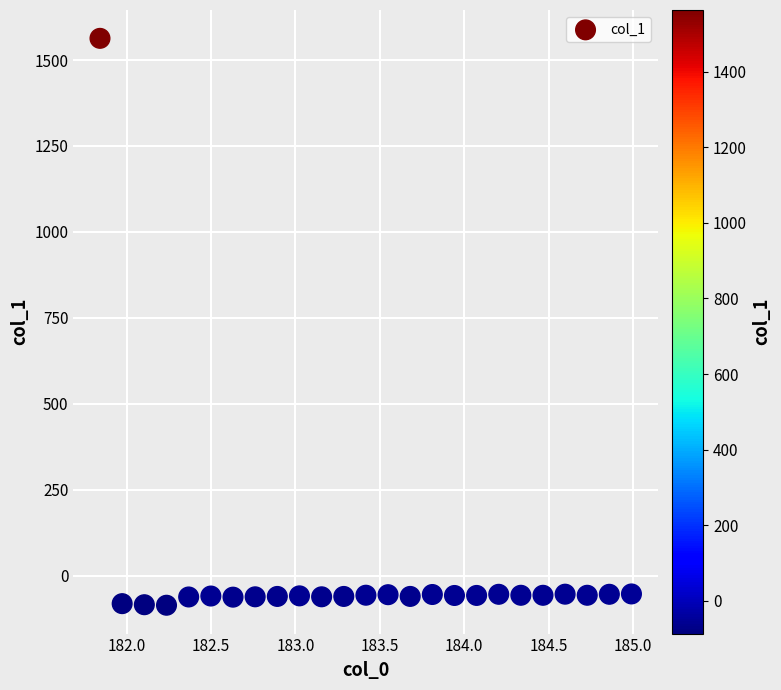

What is the range of Y values (max minus min)?

1649.6